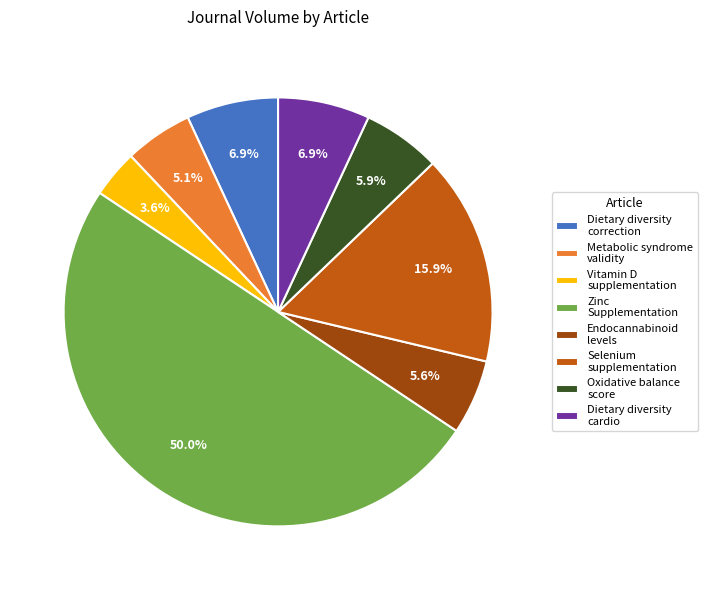

Is the sum of Dietary diversity cardio and Oxidative balance score greater than half?

No